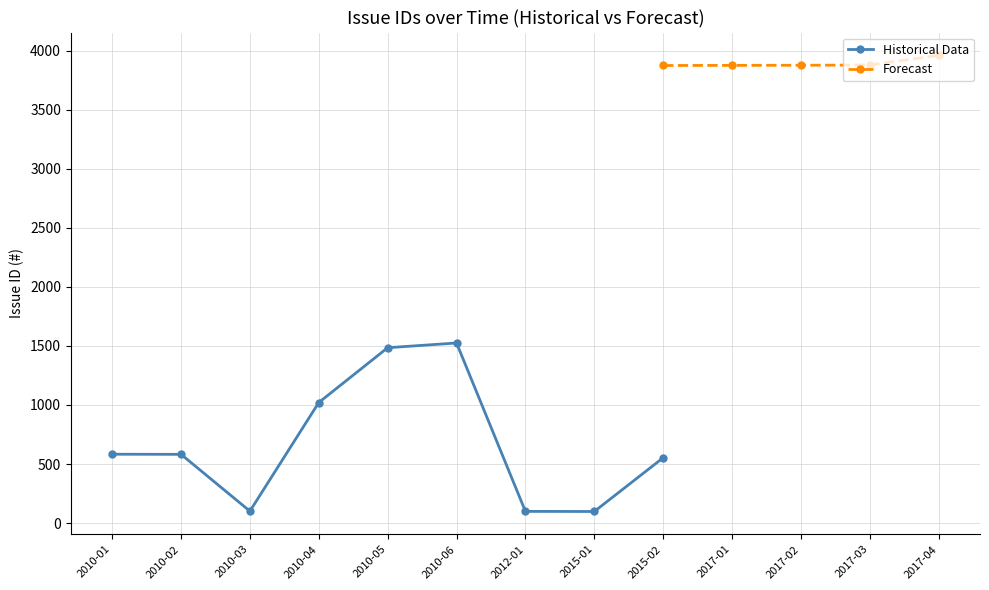

What is the difference between the maximum and minimum values in the Historical Data series?

1427